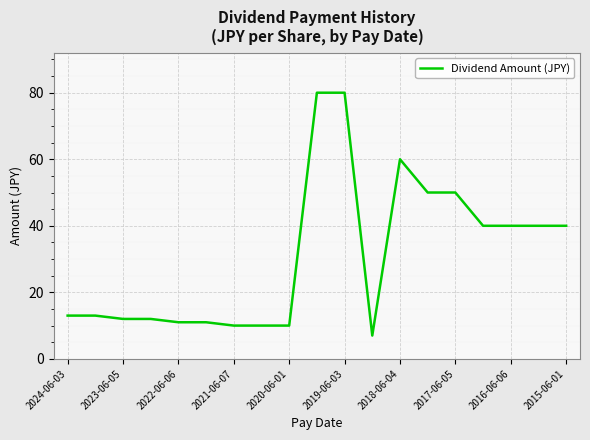

What is the difference between the maximum and minimum values?

73